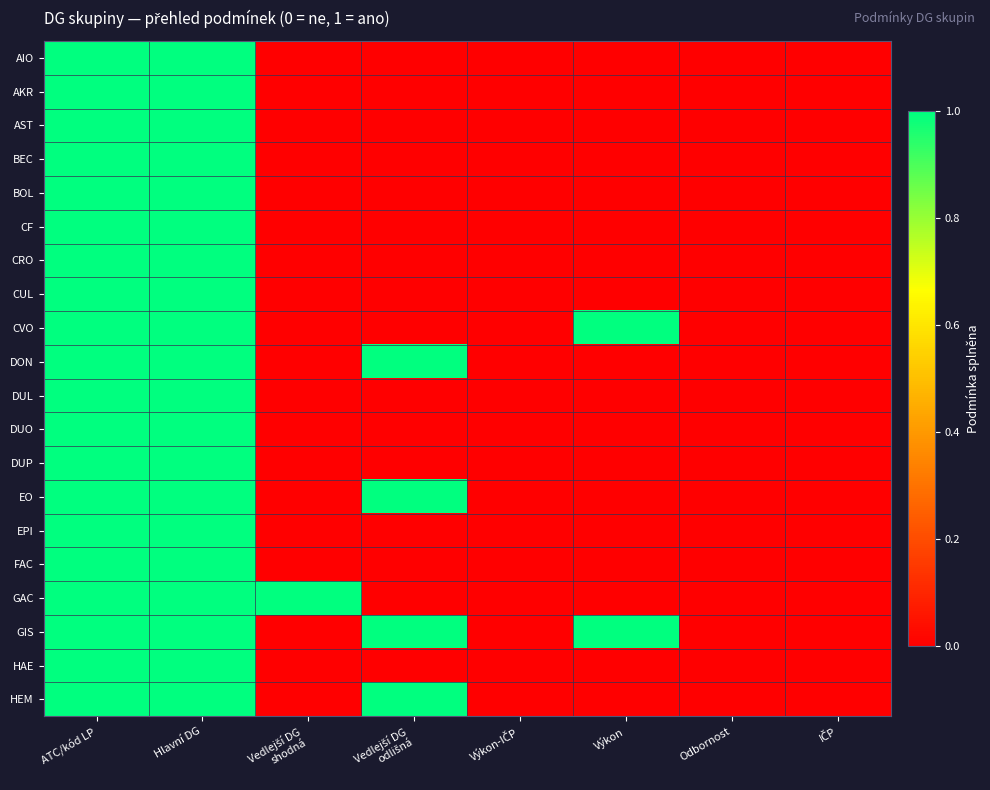

Reading left to right, transcribe all the data shown in this chart.

AIO: ATC/kód LP=1	Hlavní DG=1	Vedlejší DG
shodná=0	Vedlejší DG
odlišná=0	Výkon-IČP=0	Výkon=0	Odbornost=0	IČP=0
AKR: ATC/kód LP=1	Hlavní DG=1	Vedlejší DG
shodná=0	Vedlejší DG
odlišná=0	Výkon-IČP=0	Výkon=0	Odbornost=0	IČP=0
AST: ATC/kód LP=1	Hlavní DG=1	Vedlejší DG
shodná=0	Vedlejší DG
odlišná=0	Výkon-IČP=0	Výkon=0	Odbornost=0	IČP=0
BEC: ATC/kód LP=1	Hlavní DG=1	Vedlejší DG
shodná=0	Vedlejší DG
odlišná=0	Výkon-IČP=0	Výkon=0	Odbornost=0	IČP=0
BOL: ATC/kód LP=1	Hlavní DG=1	Vedlejší DG
shodná=0	Vedlejší DG
odlišná=0	Výkon-IČP=0	Výkon=0	Odbornost=0	IČP=0
CF: ATC/kód LP=1	Hlavní DG=1	Vedlejší DG
shodná=0	Vedlejší DG
odlišná=0	Výkon-IČP=0	Výkon=0	Odbornost=0	IČP=0
CRO: ATC/kód LP=1	Hlavní DG=1	Vedlejší DG
shodná=0	Vedlejší DG
odlišná=0	Výkon-IČP=0	Výkon=0	Odbornost=0	IČP=0
CUL: ATC/kód LP=1	Hlavní DG=1	Vedlejší DG
shodná=0	Vedlejší DG
odlišná=0	Výkon-IČP=0	Výkon=0	Odbornost=0	IČP=0
CVO: ATC/kód LP=1	Hlavní DG=1	Vedlejší DG
shodná=0	Vedlejší DG
odlišná=0	Výkon-IČP=0	Výkon=1	Odbornost=0	IČP=0
DON: ATC/kód LP=1	Hlavní DG=1	Vedlejší DG
shodná=0	Vedlejší DG
odlišná=1	Výkon-IČP=0	Výkon=0	Odbornost=0	IČP=0
DUL: ATC/kód LP=1	Hlavní DG=1	Vedlejší DG
shodná=0	Vedlejší DG
odlišná=0	Výkon-IČP=0	Výkon=0	Odbornost=0	IČP=0
DUO: ATC/kód LP=1	Hlavní DG=1	Vedlejší DG
shodná=0	Vedlejší DG
odlišná=0	Výkon-IČP=0	Výkon=0	Odbornost=0	IČP=0
DUP: ATC/kód LP=1	Hlavní DG=1	Vedlejší DG
shodná=0	Vedlejší DG
odlišná=0	Výkon-IČP=0	Výkon=0	Odbornost=0	IČP=0
EO: ATC/kód LP=1	Hlavní DG=1	Vedlejší DG
shodná=0	Vedlejší DG
odlišná=1	Výkon-IČP=0	Výkon=0	Odbornost=0	IČP=0
EPI: ATC/kód LP=1	Hlavní DG=1	Vedlejší DG
shodná=0	Vedlejší DG
odlišná=0	Výkon-IČP=0	Výkon=0	Odbornost=0	IČP=0
FAC: ATC/kód LP=1	Hlavní DG=1	Vedlejší DG
shodná=0	Vedlejší DG
odlišná=0	Výkon-IČP=0	Výkon=0	Odbornost=0	IČP=0
GAC: ATC/kód LP=1	Hlavní DG=1	Vedlejší DG
shodná=1	Vedlejší DG
odlišná=0	Výkon-IČP=0	Výkon=0	Odbornost=0	IČP=0
GIS: ATC/kód LP=1	Hlavní DG=1	Vedlejší DG
shodná=0	Vedlejší DG
odlišná=1	Výkon-IČP=0	Výkon=1	Odbornost=0	IČP=0
HAE: ATC/kód LP=1	Hlavní DG=1	Vedlejší DG
shodná=0	Vedlejší DG
odlišná=0	Výkon-IČP=0	Výkon=0	Odbornost=0	IČP=0
HEM: ATC/kód LP=1	Hlavní DG=1	Vedlejší DG
shodná=0	Vedlejší DG
odlišná=1	Výkon-IČP=0	Výkon=0	Odbornost=0	IČP=0